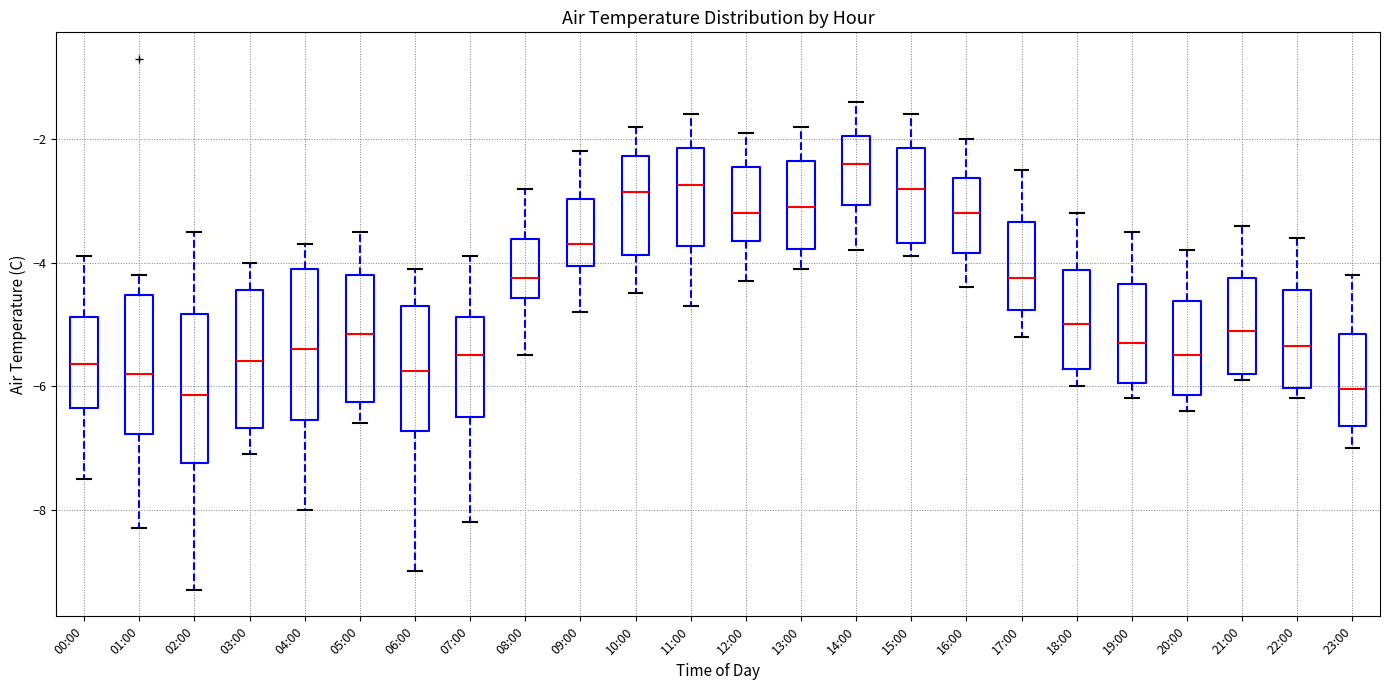

Reading left to right, read every box against the y-axis: the position of its median line, the range the box covers, and the ends of its whiskers. The values are not printed on the chart, so give them approximately, as read against the axis.

00:00: median -5.6, box -6.4 to -4.8, whiskers -7.4 to -3.8
01:00: median -5.8, box -6.8 to -4.6, whiskers -8.2 to -4.2
02:00: median -6.2, box -7.2 to -4.8, whiskers -9.2 to -3.4
03:00: median -5.6, box -6.6 to -4.4, whiskers -7.0 to -4.0
04:00: median -5.4, box -6.6 to -4.0, whiskers -8.0 to -3.6
05:00: median -5.2, box -6.2 to -4.2, whiskers -6.6 to -3.4
06:00: median -5.8, box -6.8 to -4.6, whiskers -9.0 to -4.0
07:00: median -5.4, box -6.4 to -4.8, whiskers -8.2 to -3.8
08:00: median -4.2, box -4.6 to -3.6, whiskers -5.4 to -2.8
09:00: median -3.6, box -4.0 to -3.0, whiskers -4.8 to -2.2
10:00: median -2.8, box -3.8 to -2.2, whiskers -4.4 to -1.8
11:00: median -2.8, box -3.8 to -2.2, whiskers -4.6 to -1.6
12:00: median -3.2, box -3.6 to -2.4, whiskers -4.2 to -1.8
13:00: median -3.0, box -3.8 to -2.4, whiskers -4.0 to -1.8
14:00: median -2.4, box -3.0 to -2.0, whiskers -3.8 to -1.4
15:00: median -2.8, box -3.6 to -2.2, whiskers -3.8 to -1.6
16:00: median -3.2, box -3.8 to -2.6, whiskers -4.4 to -2.0
17:00: median -4.2, box -4.8 to -3.4, whiskers -5.2 to -2.4
18:00: median -5.0, box -5.8 to -4.2, whiskers -6.0 to -3.2
19:00: median -5.2, box -6.0 to -4.4, whiskers -6.2 to -3.4
20:00: median -5.4, box -6.2 to -4.6, whiskers -6.4 to -3.8
21:00: median -5.0, box -5.8 to -4.2, whiskers -5.8 (just below the box's lower edge) to -3.4
22:00: median -5.4, box -6.0 to -4.4, whiskers -6.2 to -3.6
23:00: median -6.0, box -6.6 to -5.2, whiskers -7.0 to -4.2